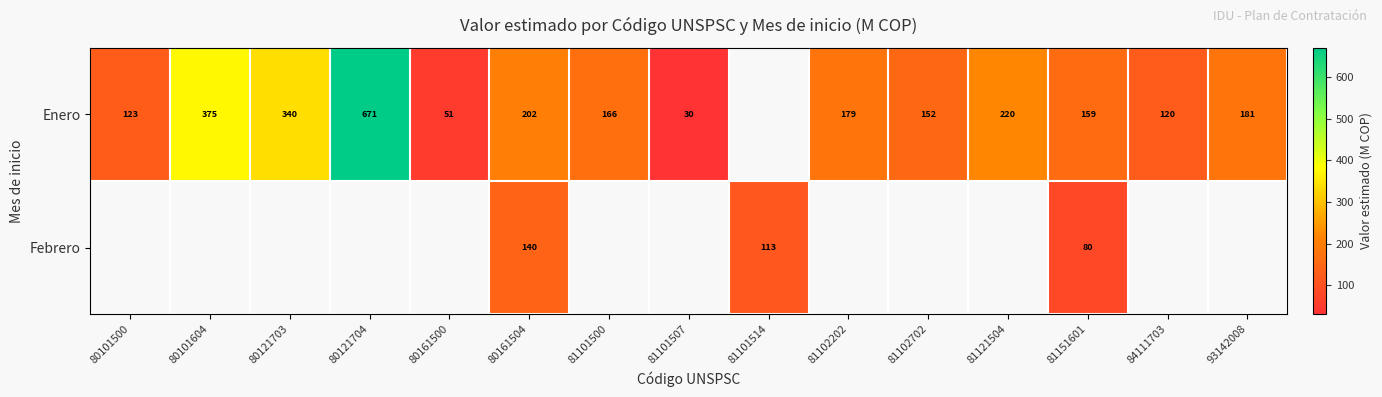

What is the sum of the Enero values at 80161500 and 81102202?

230